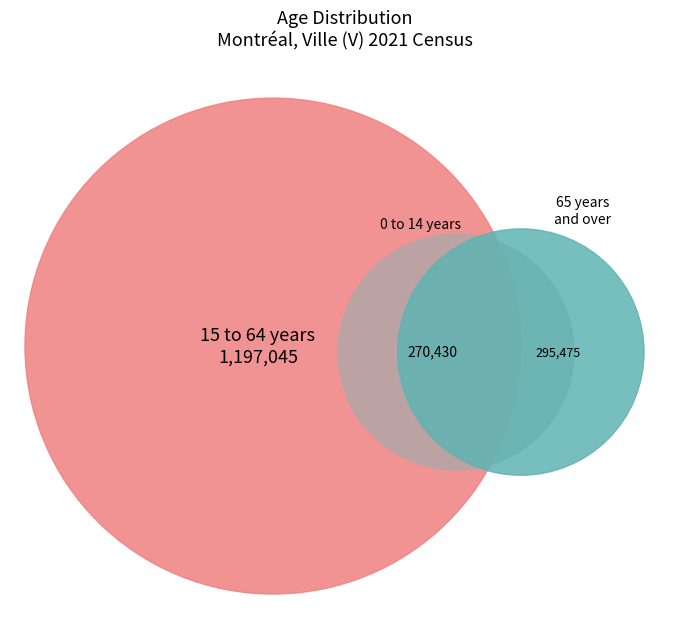

To the nearest percent, what is the difference between the 15 to 64 years and 0 to 14 years slice percentages?

53%